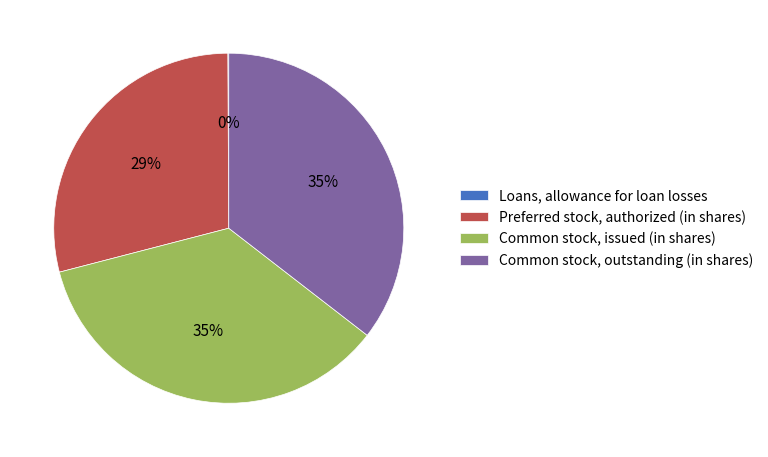

What percentage is the Common stock, outstanding (in shares) slice, to the nearest percent?

35%